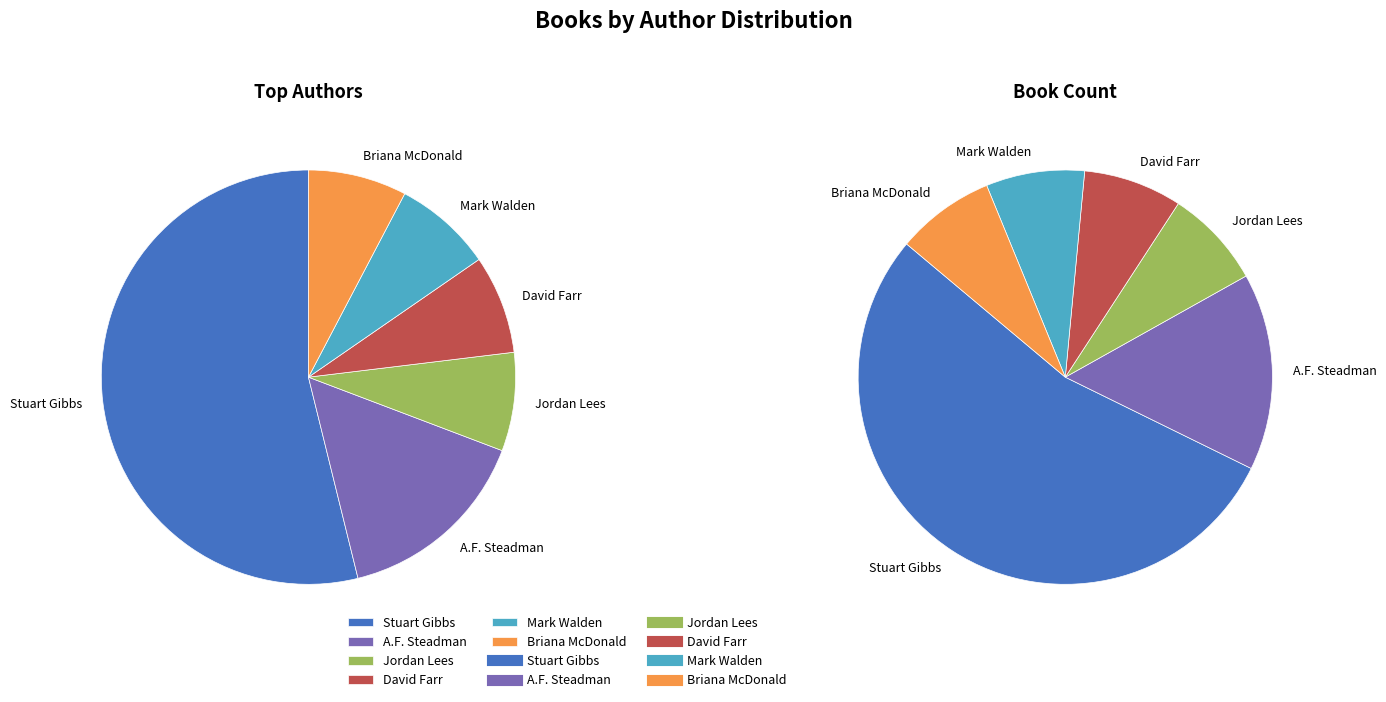

Which slice is the smallest?

Jordan Lees